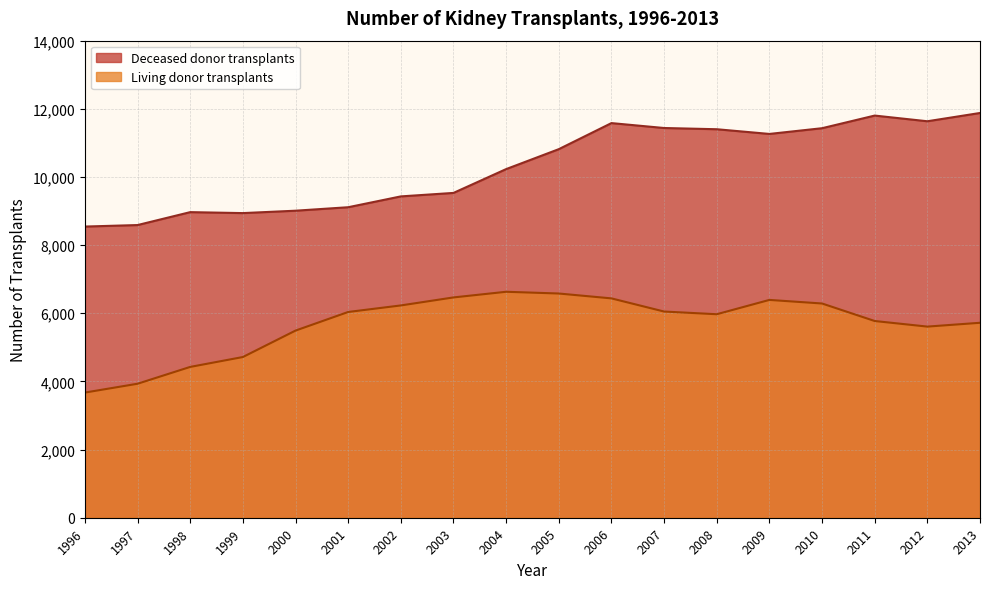

What is the difference between the second highest and second lowest values in the Living donor transplants series?

2648